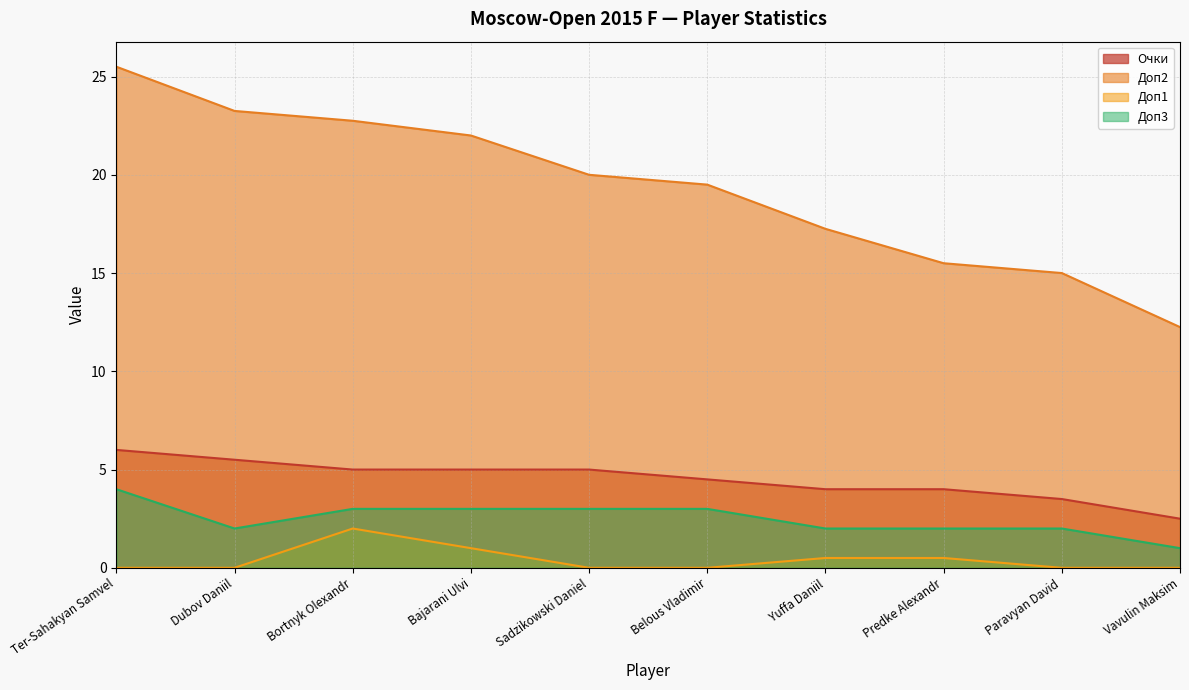

What are all the series names shown in the legend?

Очки, Доп2, Доп1, Доп3